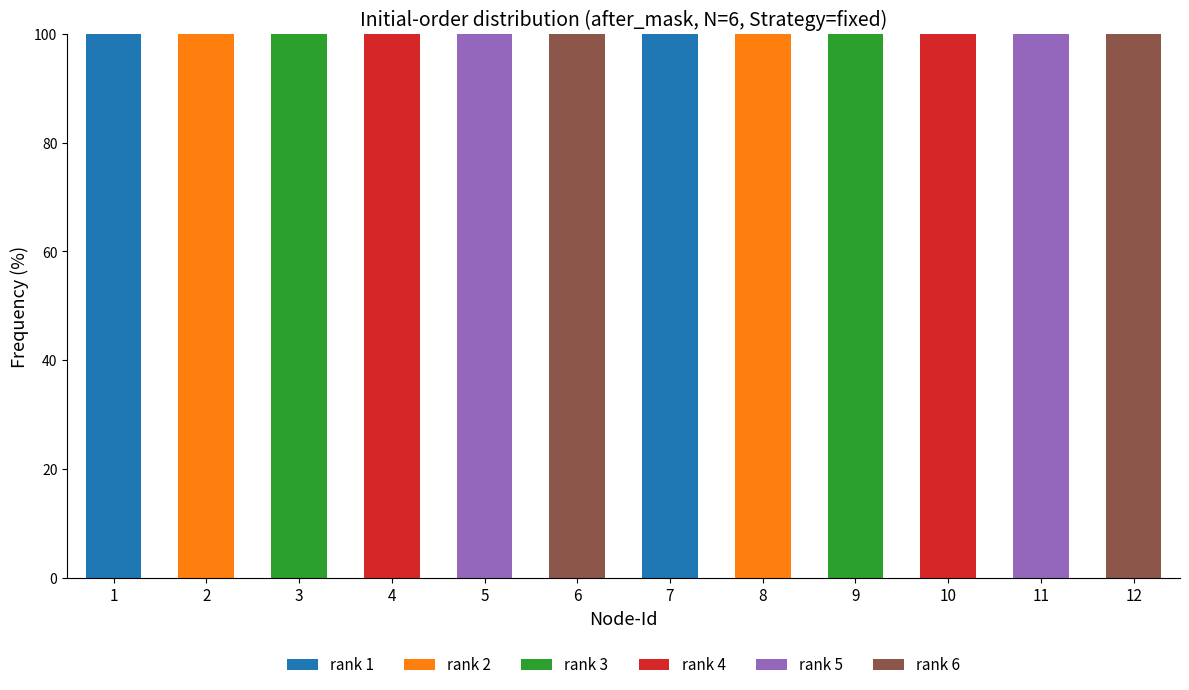

What is the total value across all series at 2?

100